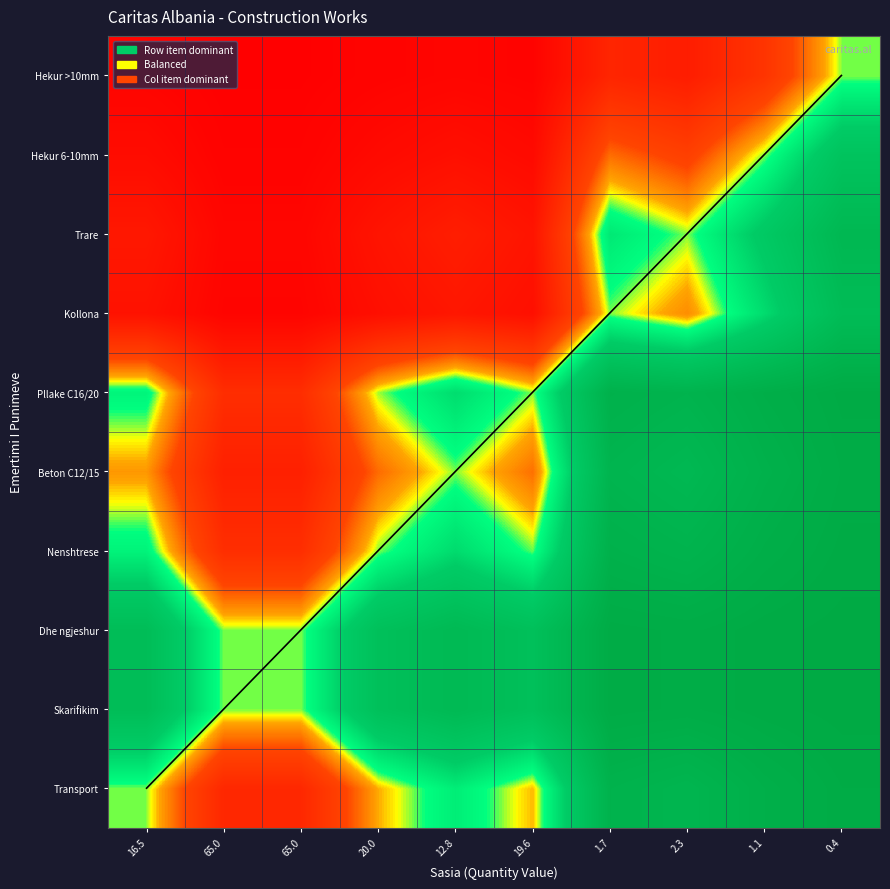

Rank the series at 12.8 from lowest to highest value.

Hekur >10mm, Hekur 6-10mm, Kollona, Trare, Beton C12/15, Transport, Pllake C16/20, Nenshtrese, Skarifikim, Dhe ngjeshur